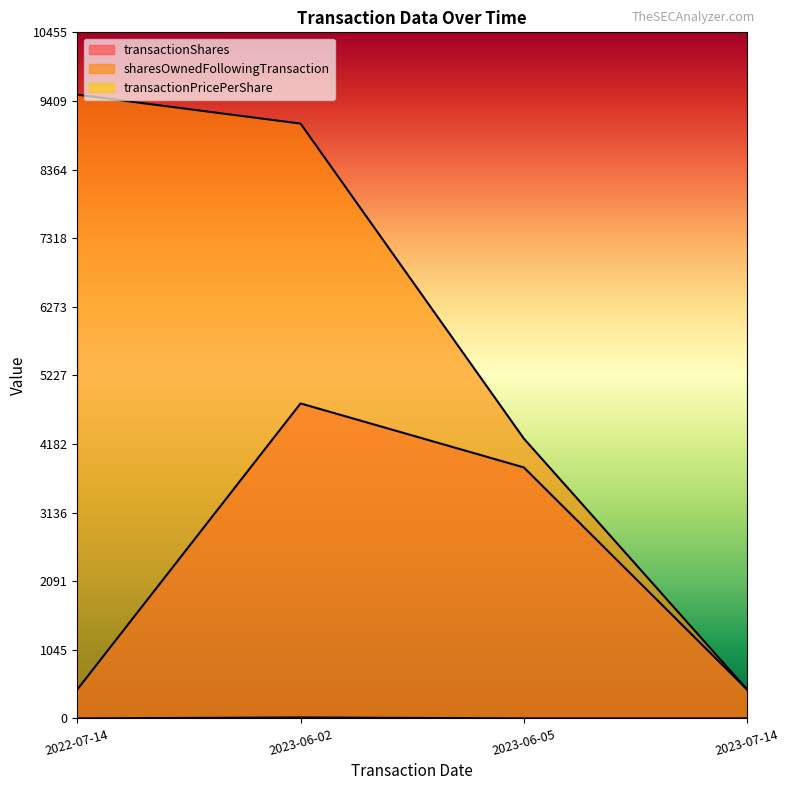

What is the total value across all series at 2023-07-14?

880.0